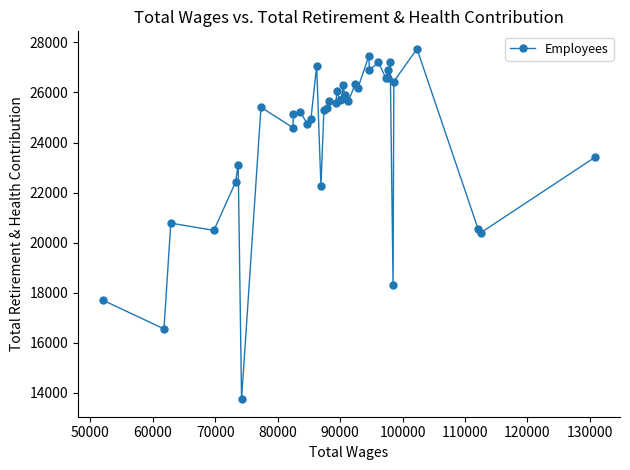

What is the greatest value displayed?

27745